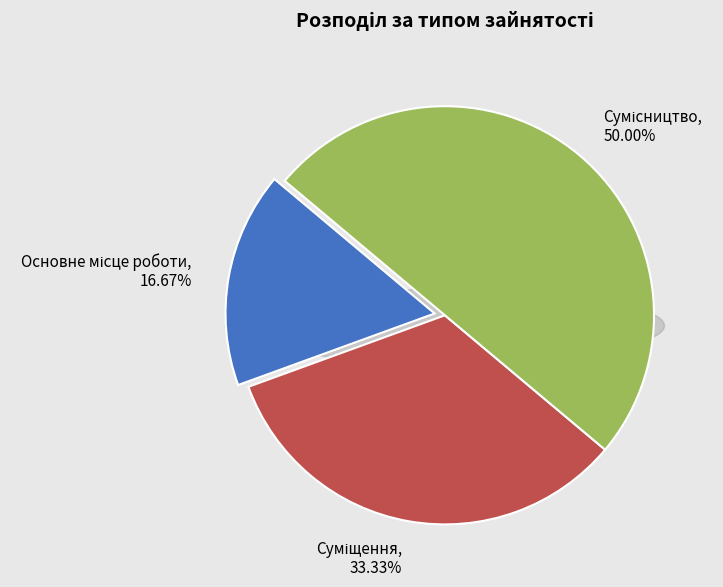

To the nearest percent, what percentage of the pie is Сумісництво?

50%